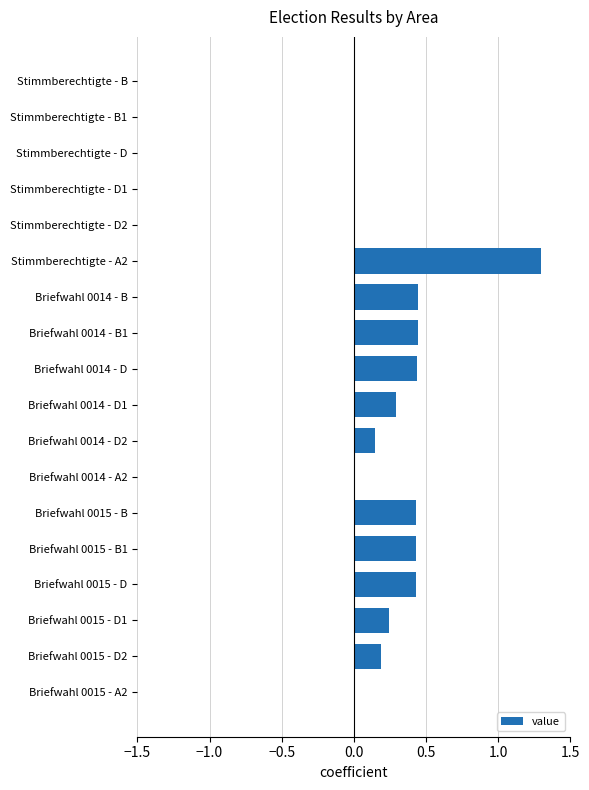

What is the sum of all values?

4.8